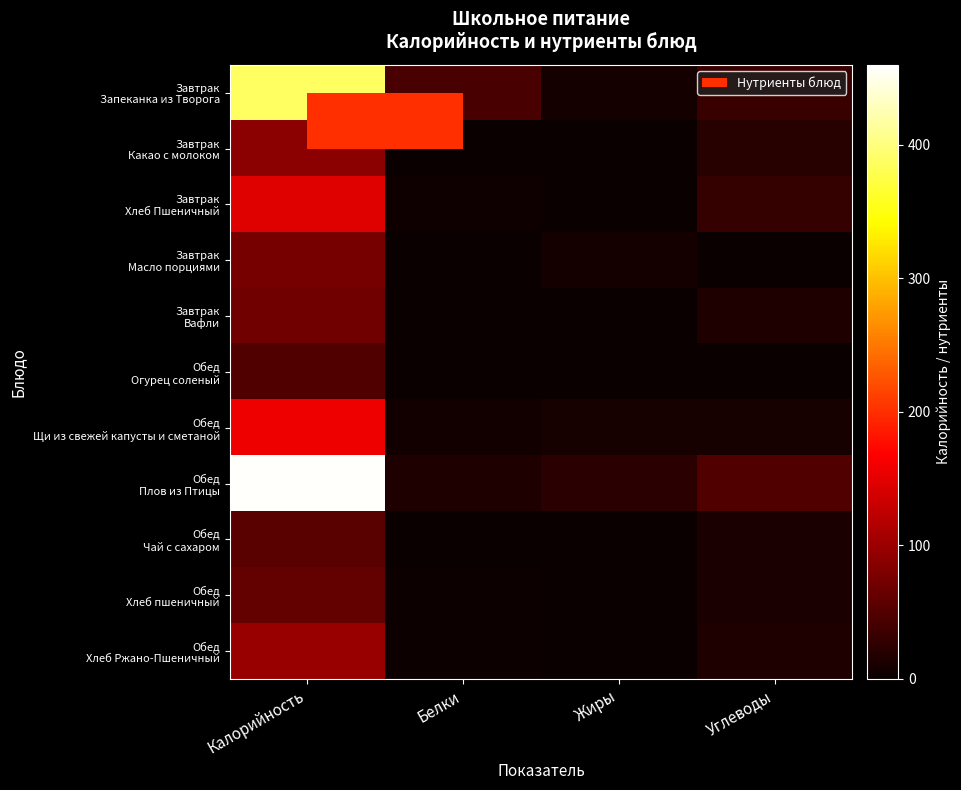

Which series has the largest total across all categories?

Обед Плов из Птицы